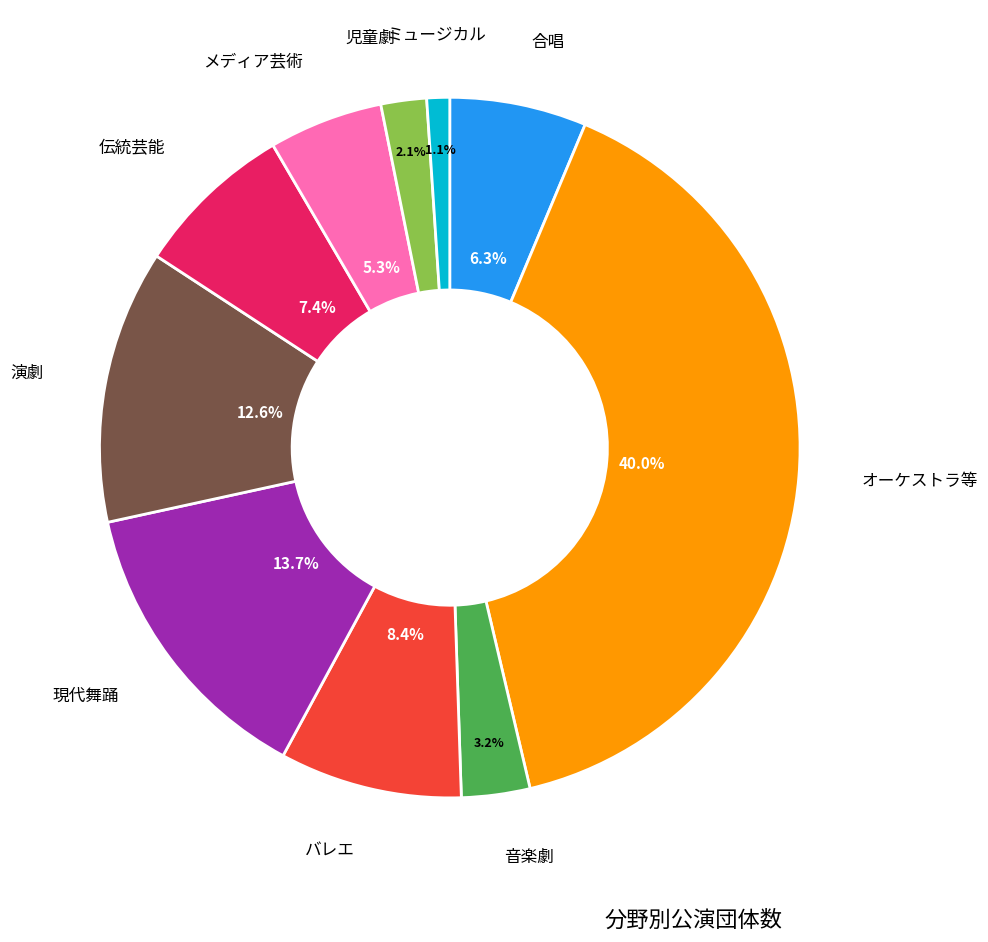

Is there any slice that represents more than half of the pie?

No